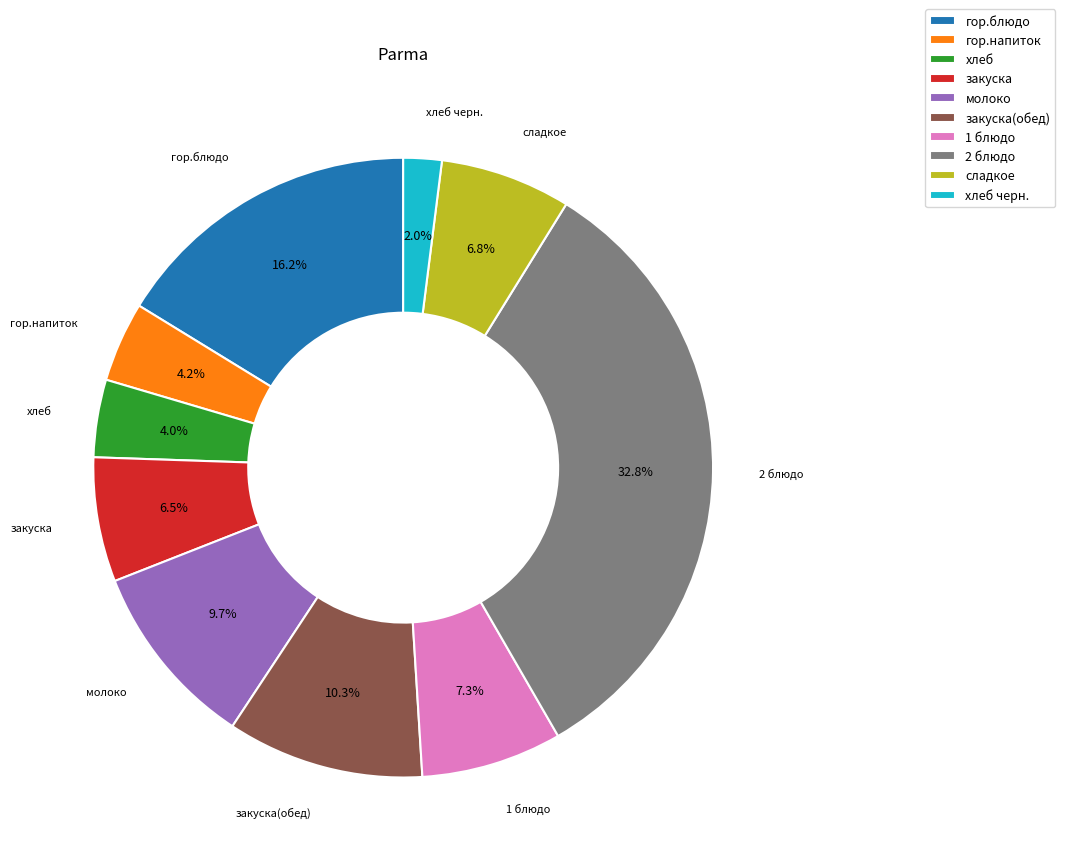

Is гор.блюдо the majority of the pie?

No